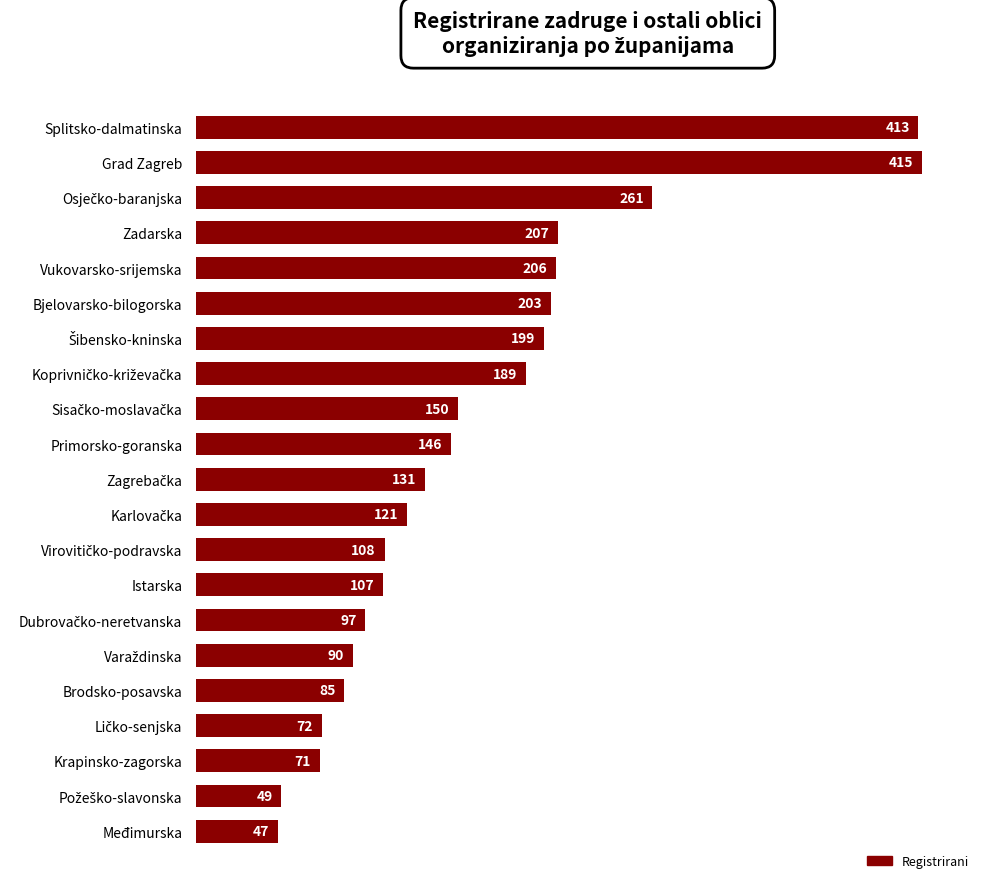

What is the label of the 21st bar from the top?

Međimurska